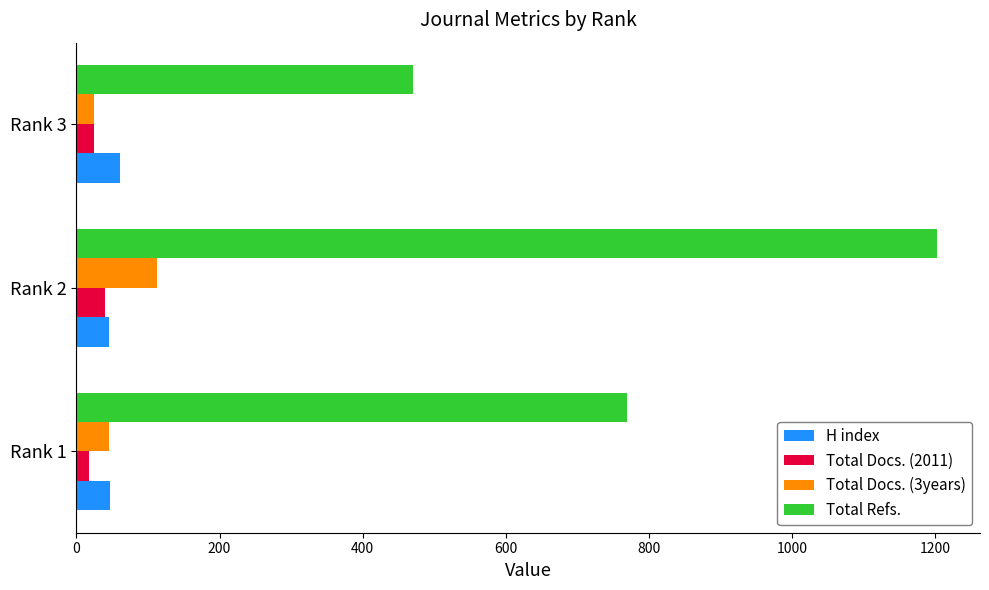

Which series has the largest range (max minus min)?

Total Refs.